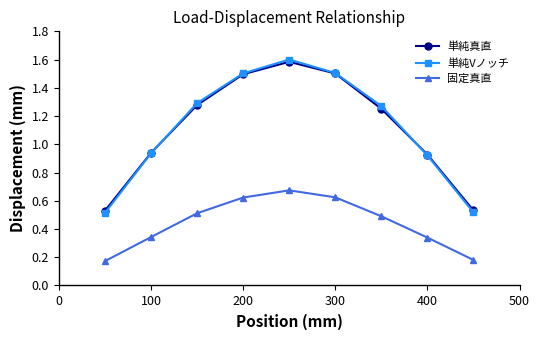

What is the average value of the 単純Vノッチ series?

1.1